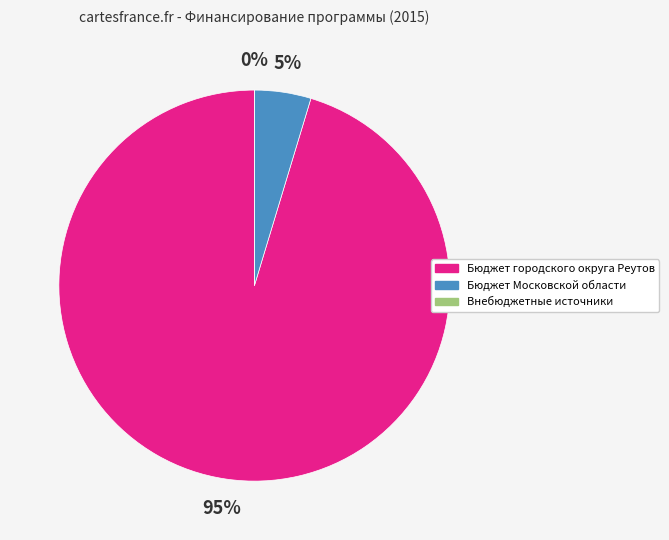

Which category accounts for the majority?

Бюджет городского округа Реутов